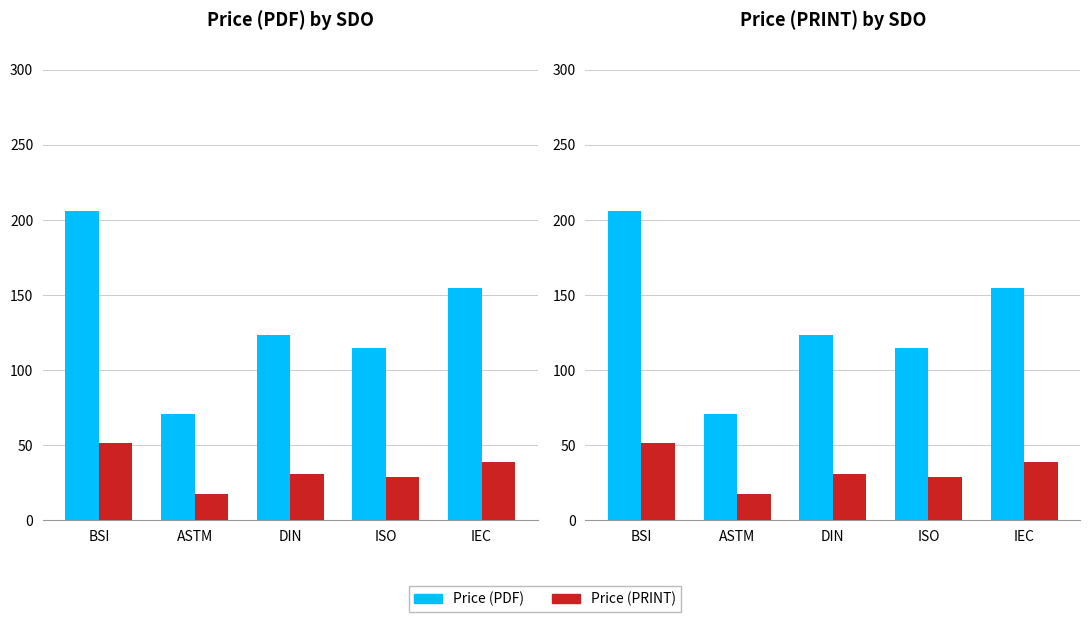

What position from the left is DIN?

3